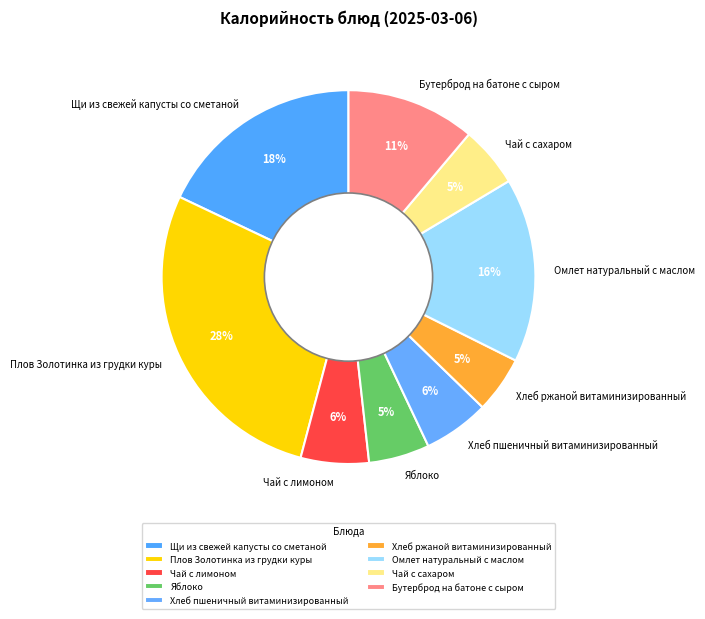

What percentage is the Щи из свежей капусты со сметаной slice, to the nearest percent?

18%